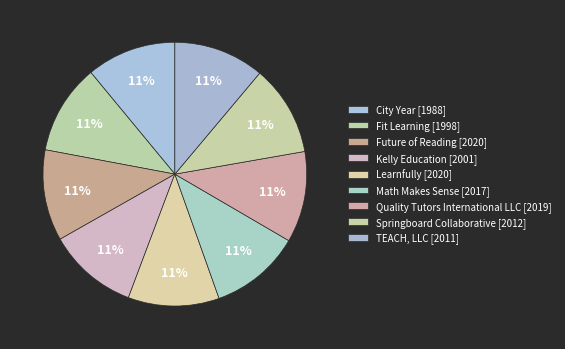

How many slices are in this pie chart?

9